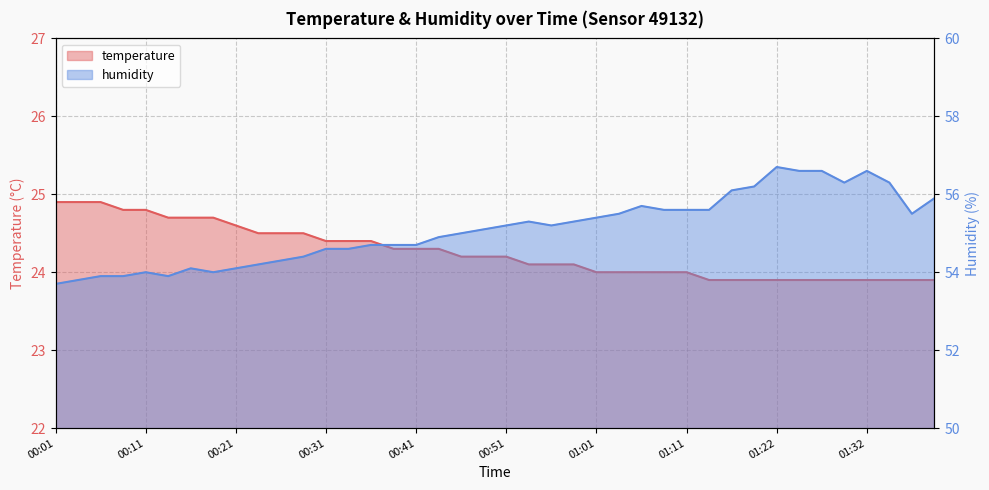

Where does the temperature series first go above 24?

00:01